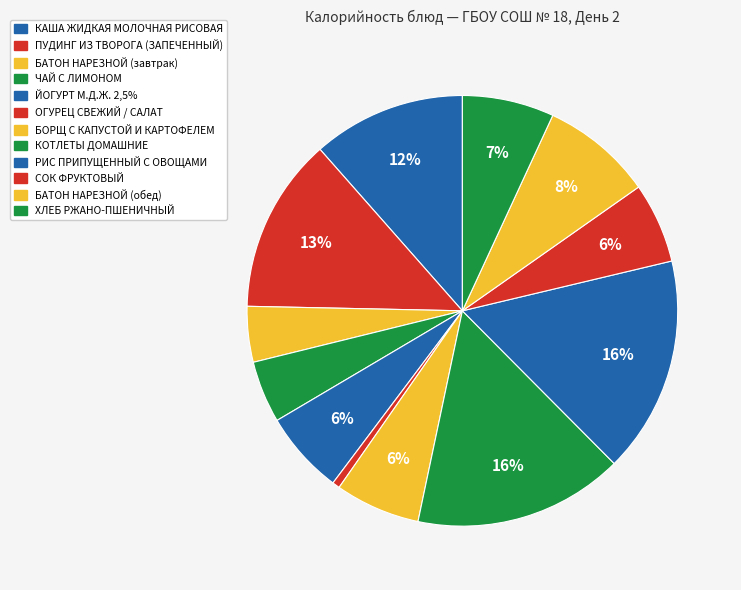

The ПУДИНГ ИЗ ТВОРОГА (ЗАПЕЧЕННЫЙ) slice represents 13% of the pie. True or false?

True